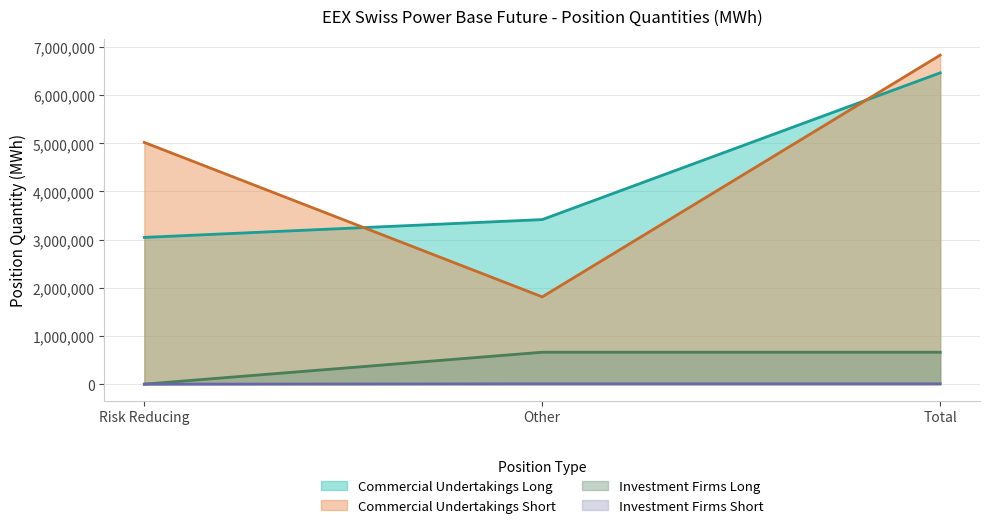

What are all the series names shown in the legend?

Commercial Undertakings Long, Commercial Undertakings Short, Investment Firms Long, Investment Firms Short